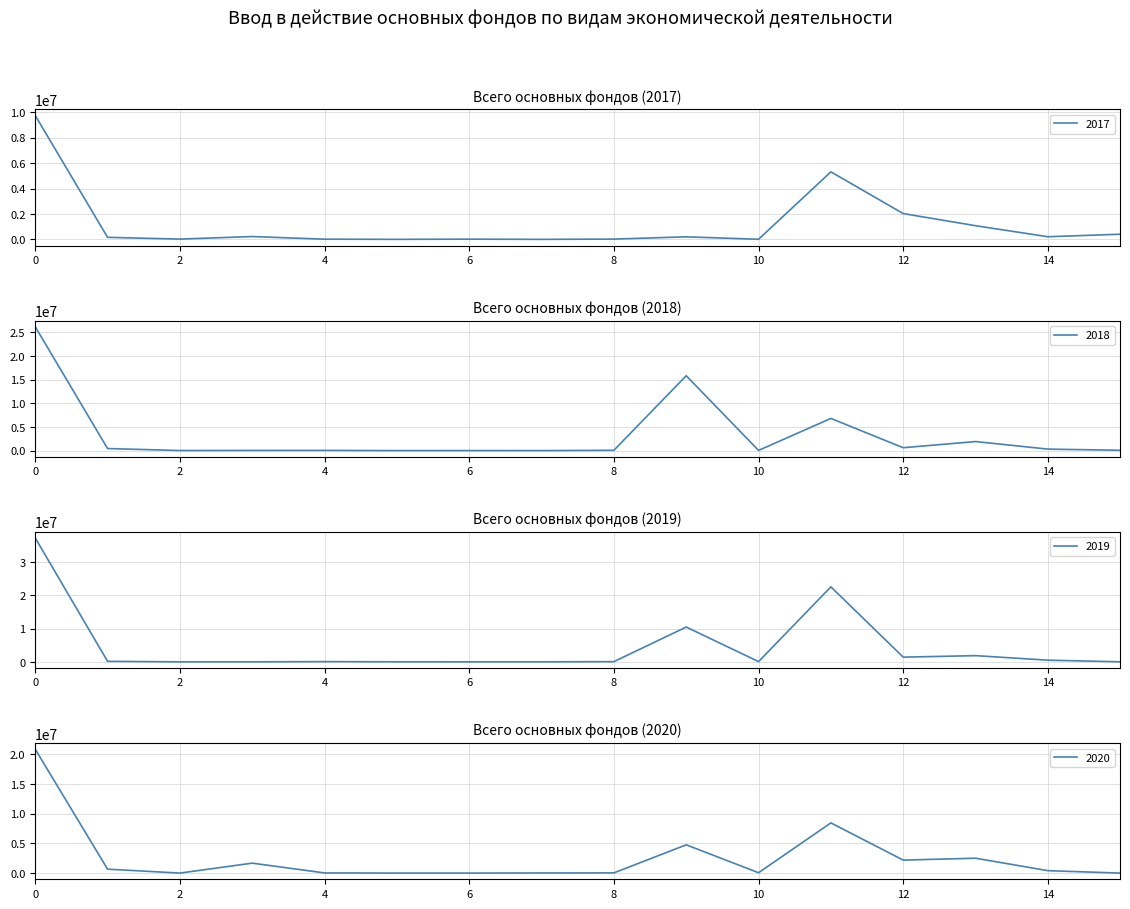

True or false: Всего основных фондов 2019 has more than 0 points higher than both neighbors.

True